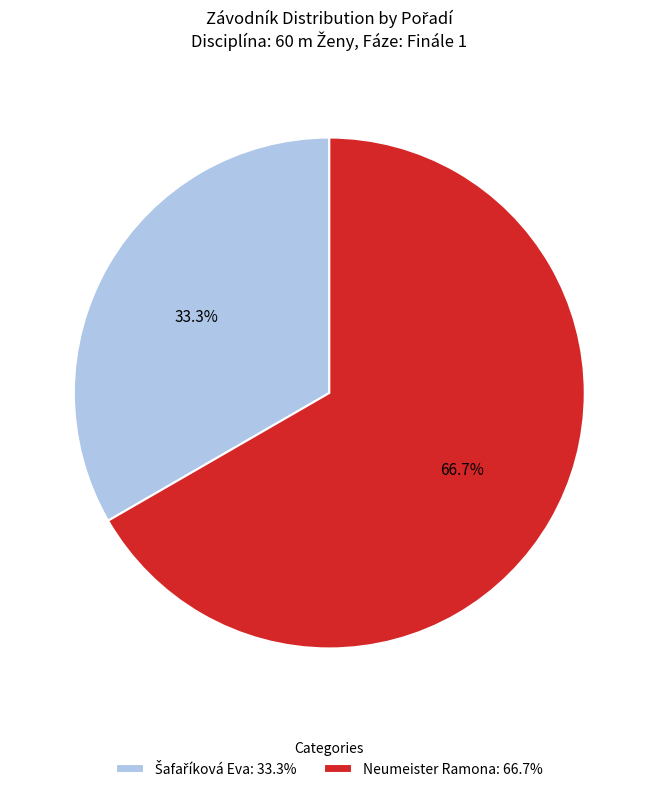

Does any single category account for the majority?

Yes